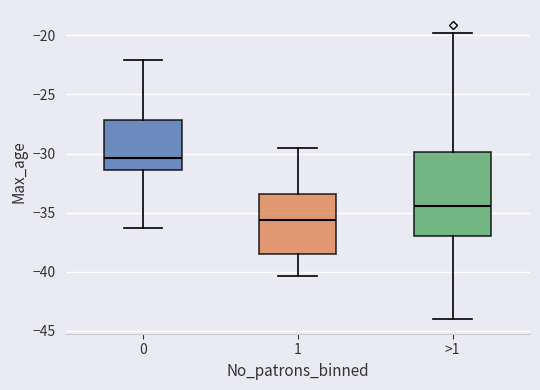

Which box's median line is the highest?

0